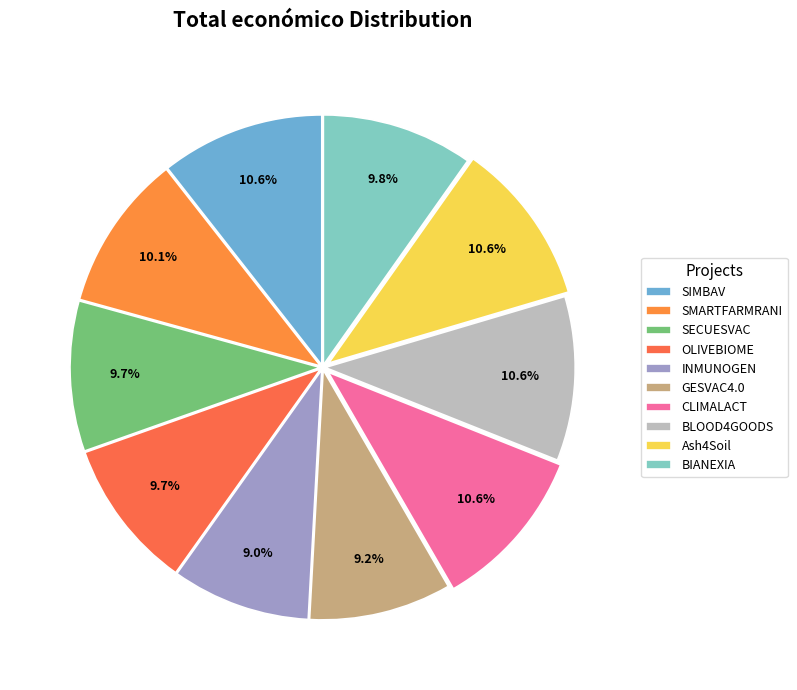

Is GESVAC4.0 the majority of the pie?

No